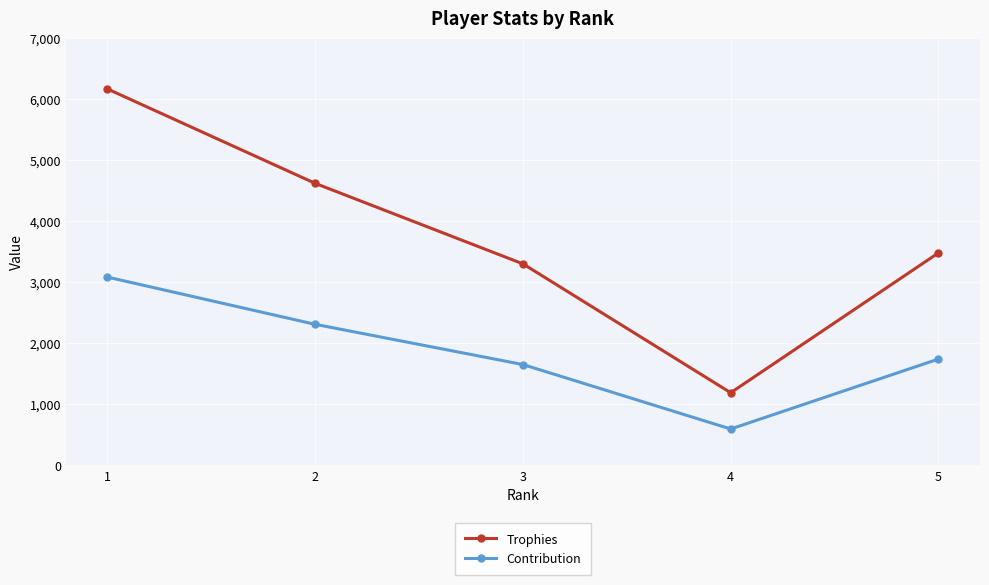

What is the greatest value displayed?

6166